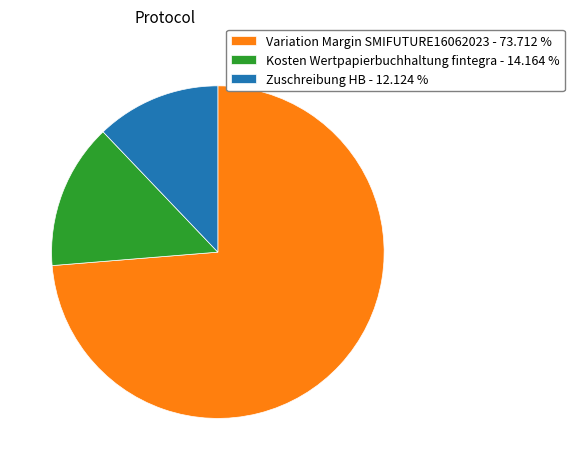

Approximately how many times larger is the value at Zuschreibung HB - 12.124 % compared to Kosten Wertpapierbuchhaltung fintegra - 14.164 %?

0.9